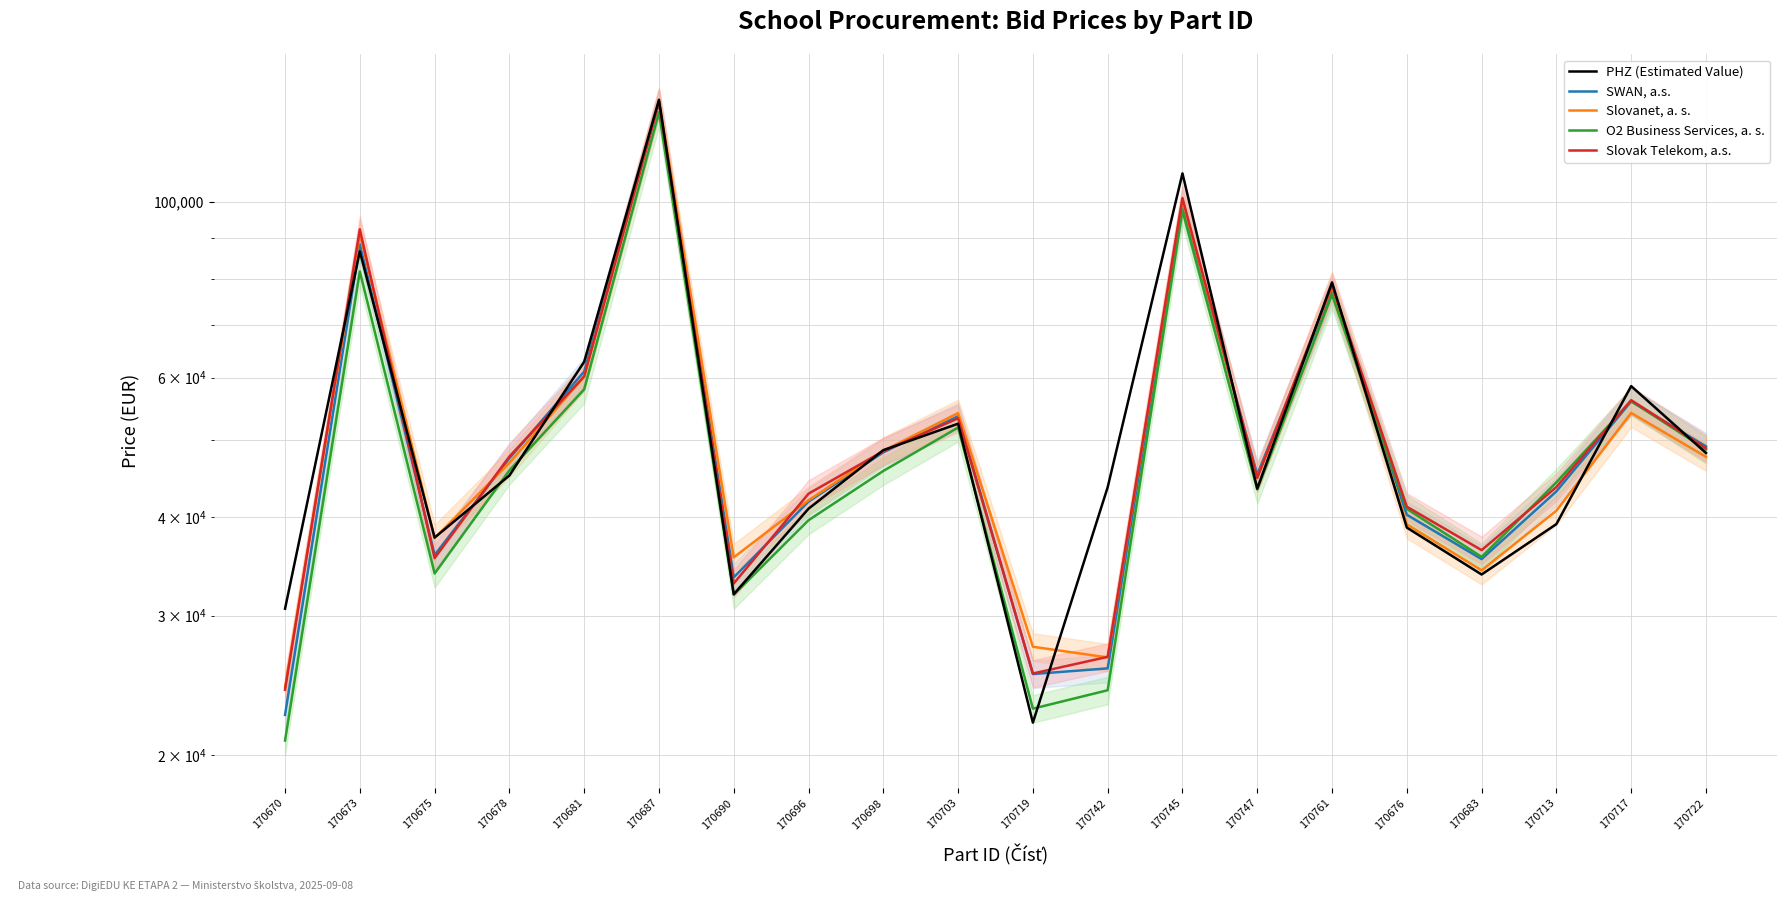

At which category is the sum across all series the highest?

170687